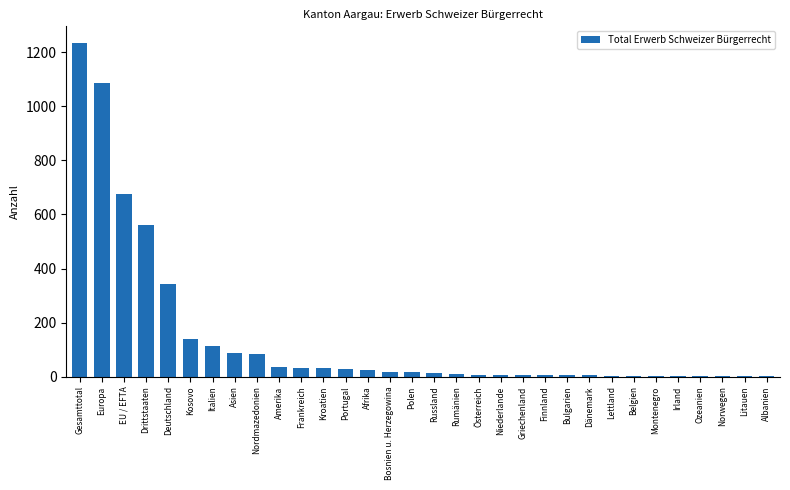

What is the sum of the values at Gesamttotal and Europa?

2323